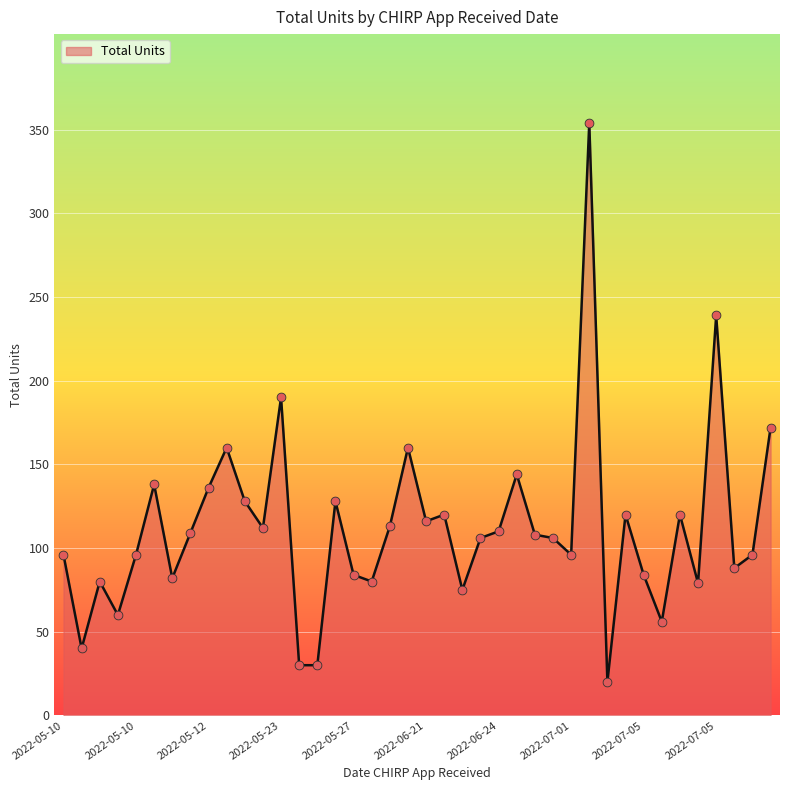

What is the minimum value shown in the chart?

20